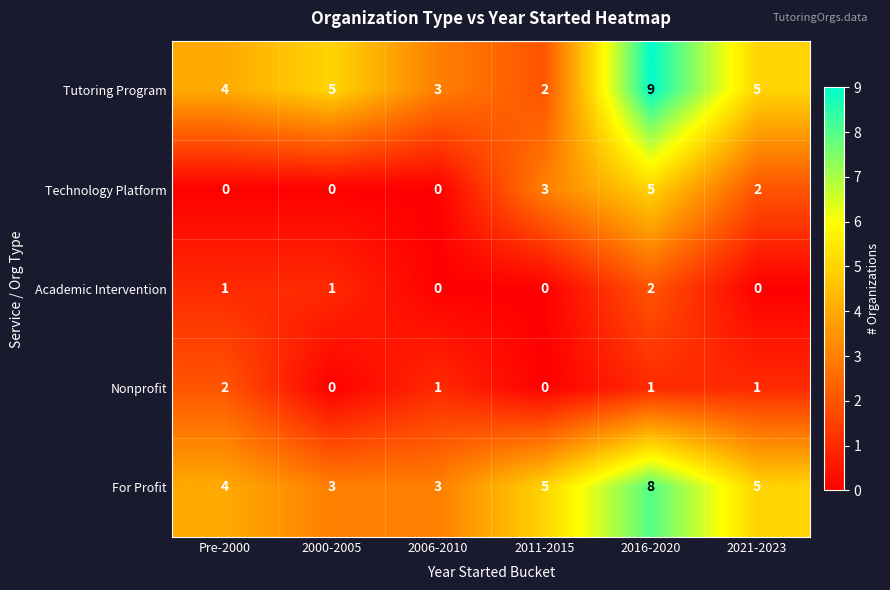

Where does the Nonprofit series first go above 1?

Pre-2000